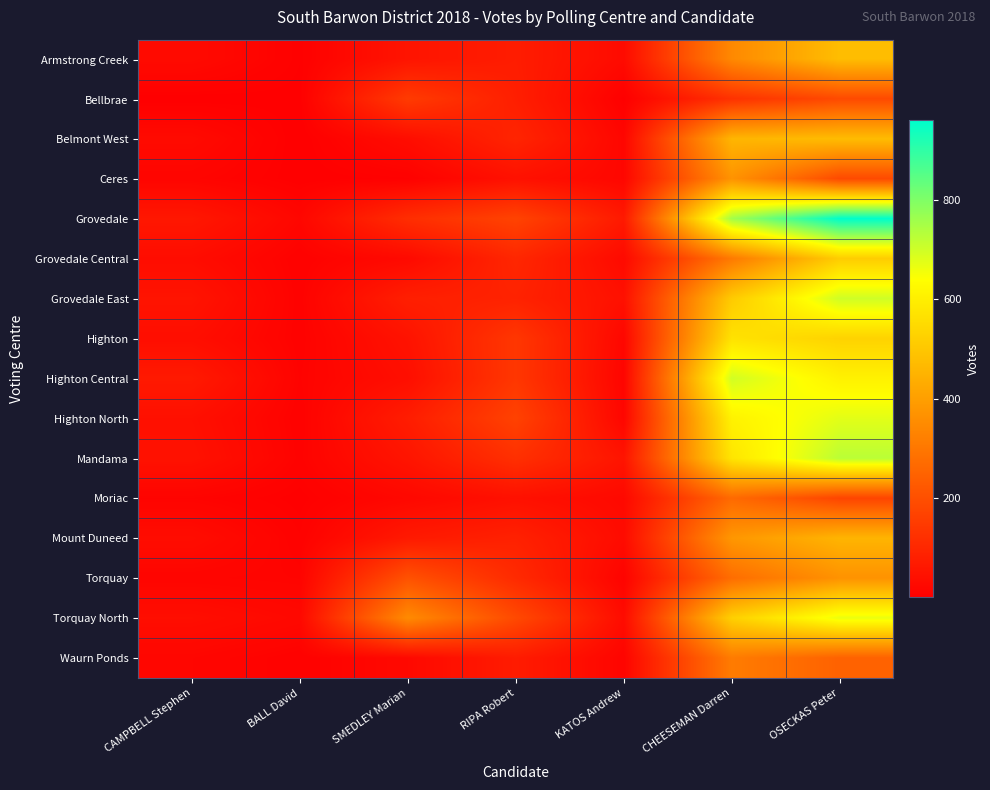

At which category is the sum across all series the highest?

OSECKAS Peter